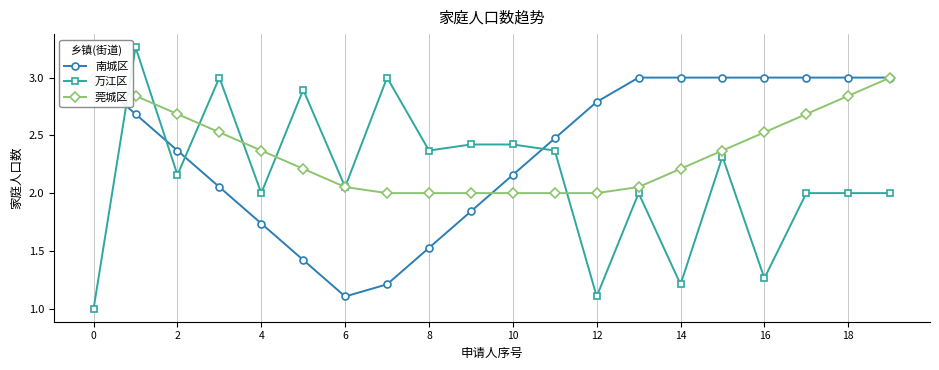

At how many categories does at least one series exceed 1?

20